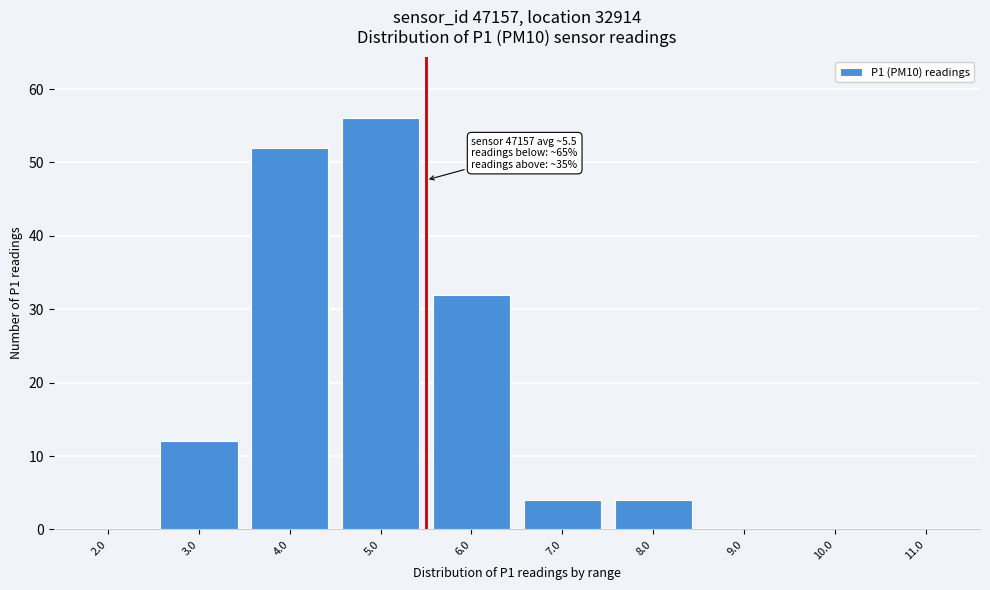

Reading left to right, extract all data points from this chart.

2.0=0	3.0=12	4.0=52	5.0=56	6.0=32	7.0=4	8.0=4	9.0=0	10.0=0	11.0=0